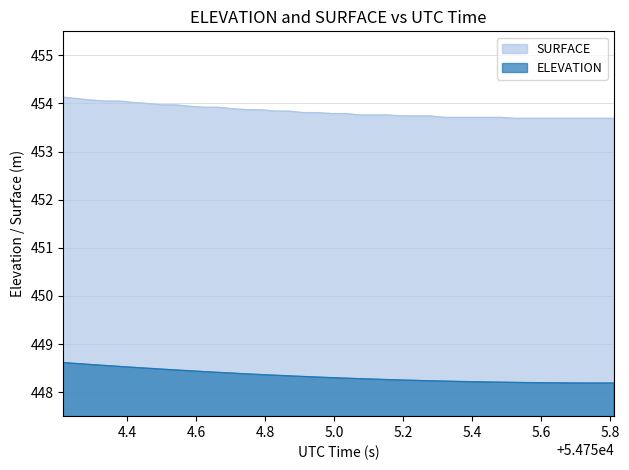

What is the difference between the second highest and minimum values in the SURFACE series?

0.4